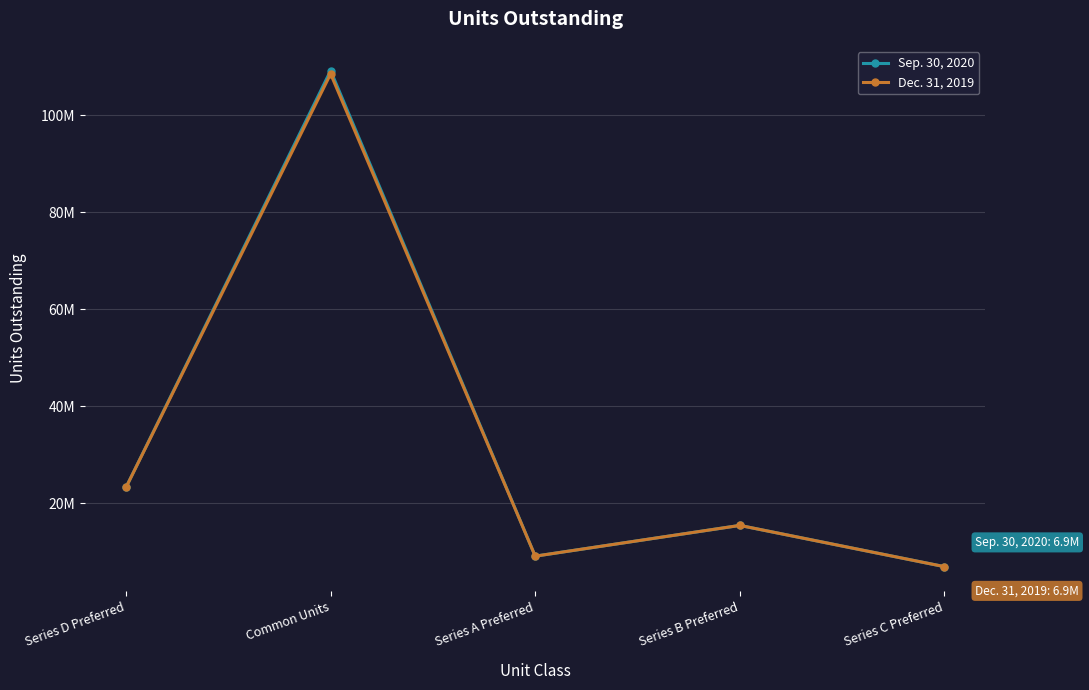

What is the minimum value for Dec. 31, 2019?

6900000